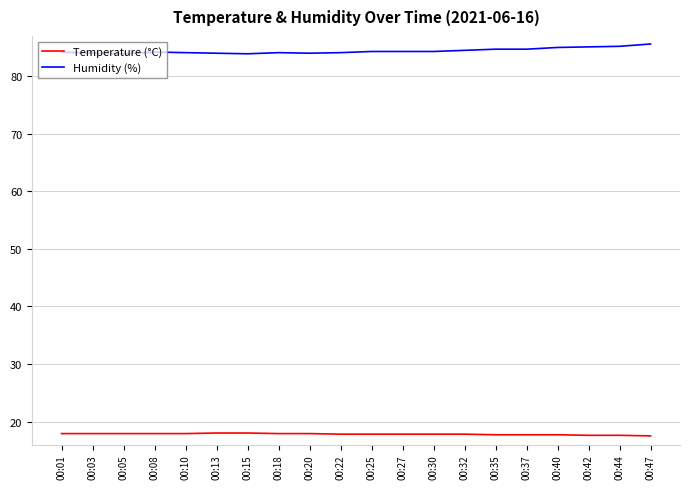

The value of Humidity (%) at 00:25 is 125.5. True or false?

False